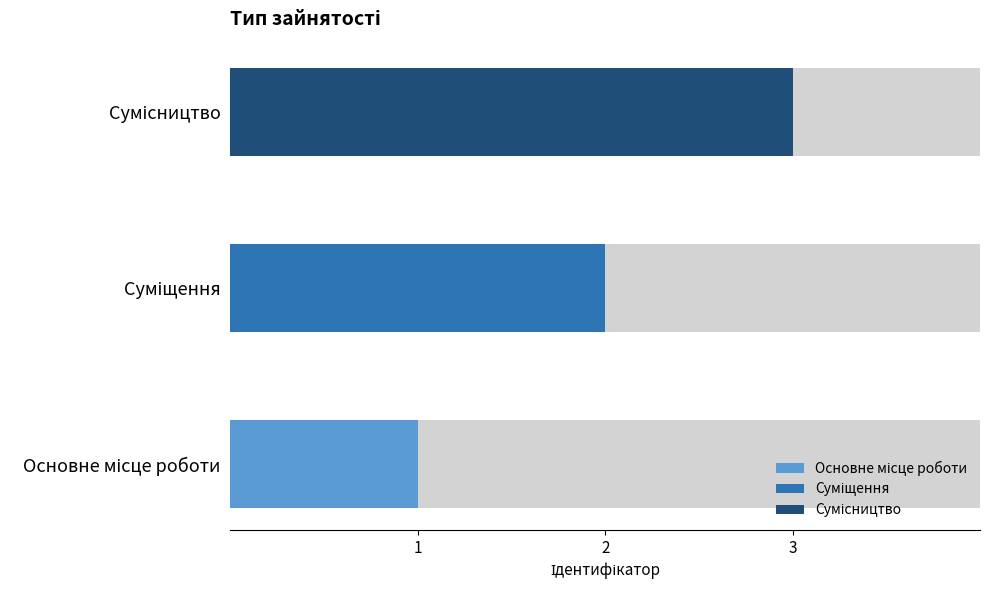

What is the label of the 3rd bar from the right?

Основне місце роботи